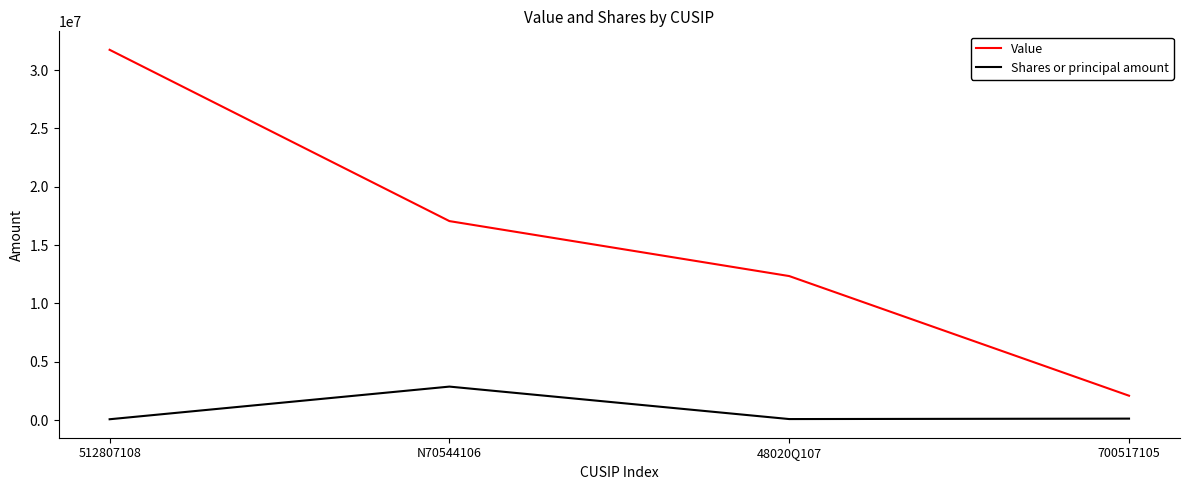

What is the sum of the Shares or principal amount values at 512807108 and 48020Q107?

150390